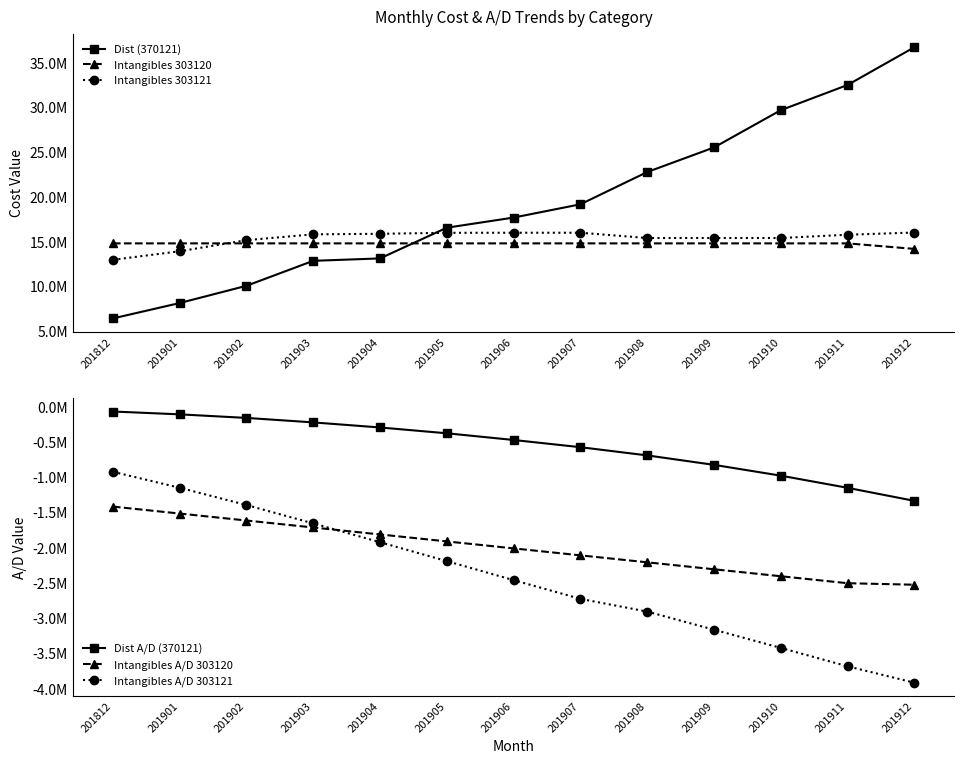

Reading right to left, what are all the values shown in this chart?

Dist (370121): 36738216.0	32518815.2	29699853.0	25532531.2	22785605.6	19179054.0	17694647.3	16562382.5	13128675.7	12859452.4	10067700.2	8140705.9	6420363.7
Intangibles 303120: 14191918.1	14810506.0	14810506.0	14810506.0	14810506.0	14810506.0	14810506.0	14810506.0	14810506.0	14810506.0	14810506.0	14810506.0	14810506.0
Intangibles 303121: 16021803.0	15776362.5	15410973.2	15411351.5	15409278.5	15999970.7	15999177.0	15990760.3	15881171.3	15820576.5	15169990.4	13928148.1	12976063.4
Dist A/D (370121): -1336132.0	-1151087.8	-978431.0	-825161.1	-691078.3	-574626.3	-472301.8	-377238.6	-294845.9	-222728.8	-159106.0	-108577.6	-68170.7
Intangibles A/D 303120: -2526143.5	-2504602.5	-2405759.8	-2306917.2	-2208074.6	-2109232.0	-2010389.4	-1911546.7	-1812704.1	-1713861.5	-1615018.9	-1516176.3	-1417333.8
Intangibles A/D 303121: -3916327.9	-3683845.5	-3422579.0	-3164356.2	-2907292.4	-2726647.2	-2460834.4	-2191386.3	-1922988.3	-1656080.5	-1395195.4	-1150136.7	-923380.1